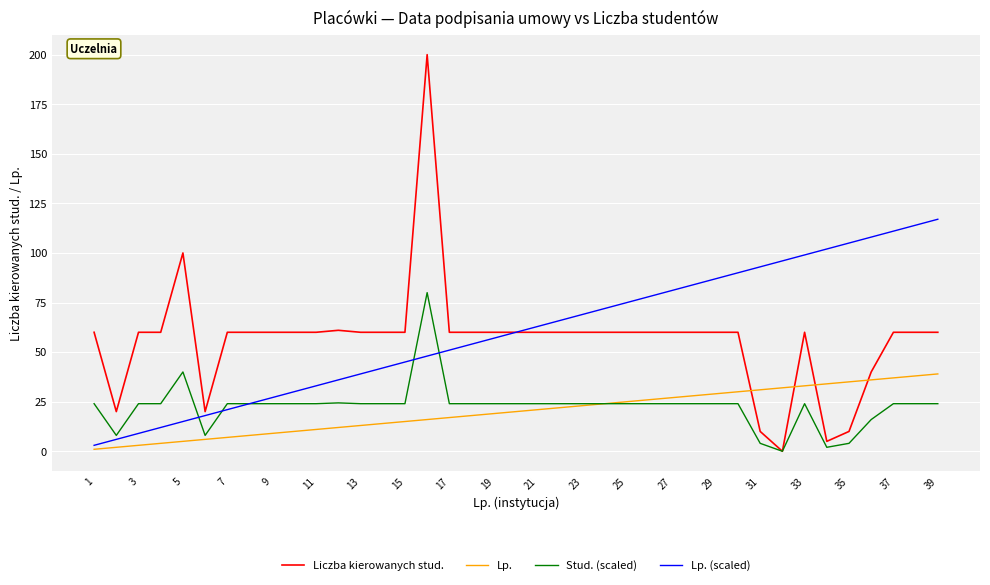

List the series in order of their peak value, lowest first.

Lp., Stud. (scaled), Lp. (scaled), Liczba kierowanych stud.